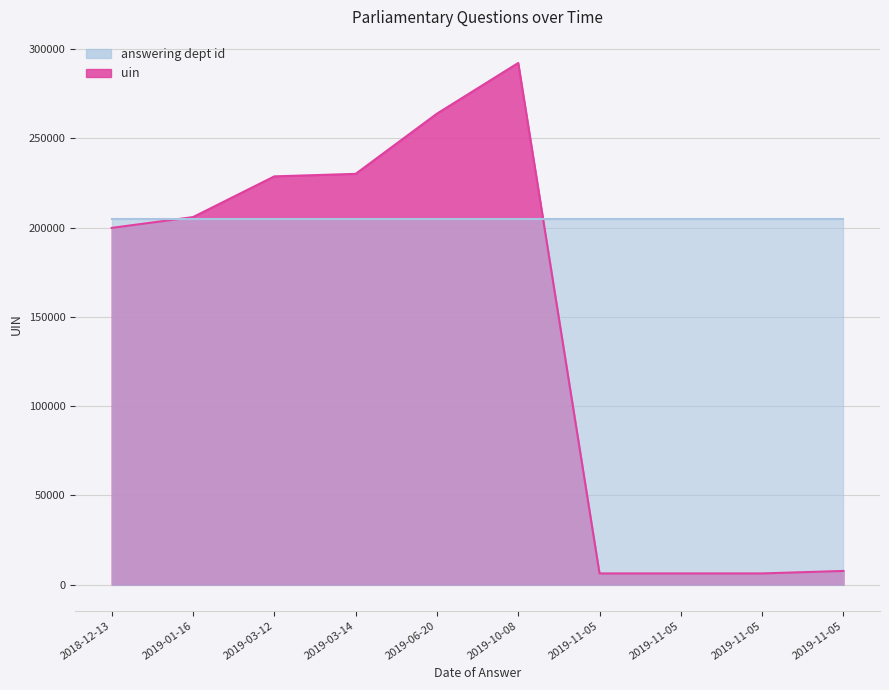

What is the value of the 2nd point from the left?

205840